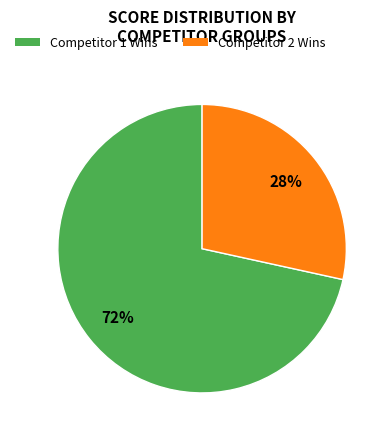

Does Competitor 1 Wins represent more than half of the total?

Yes